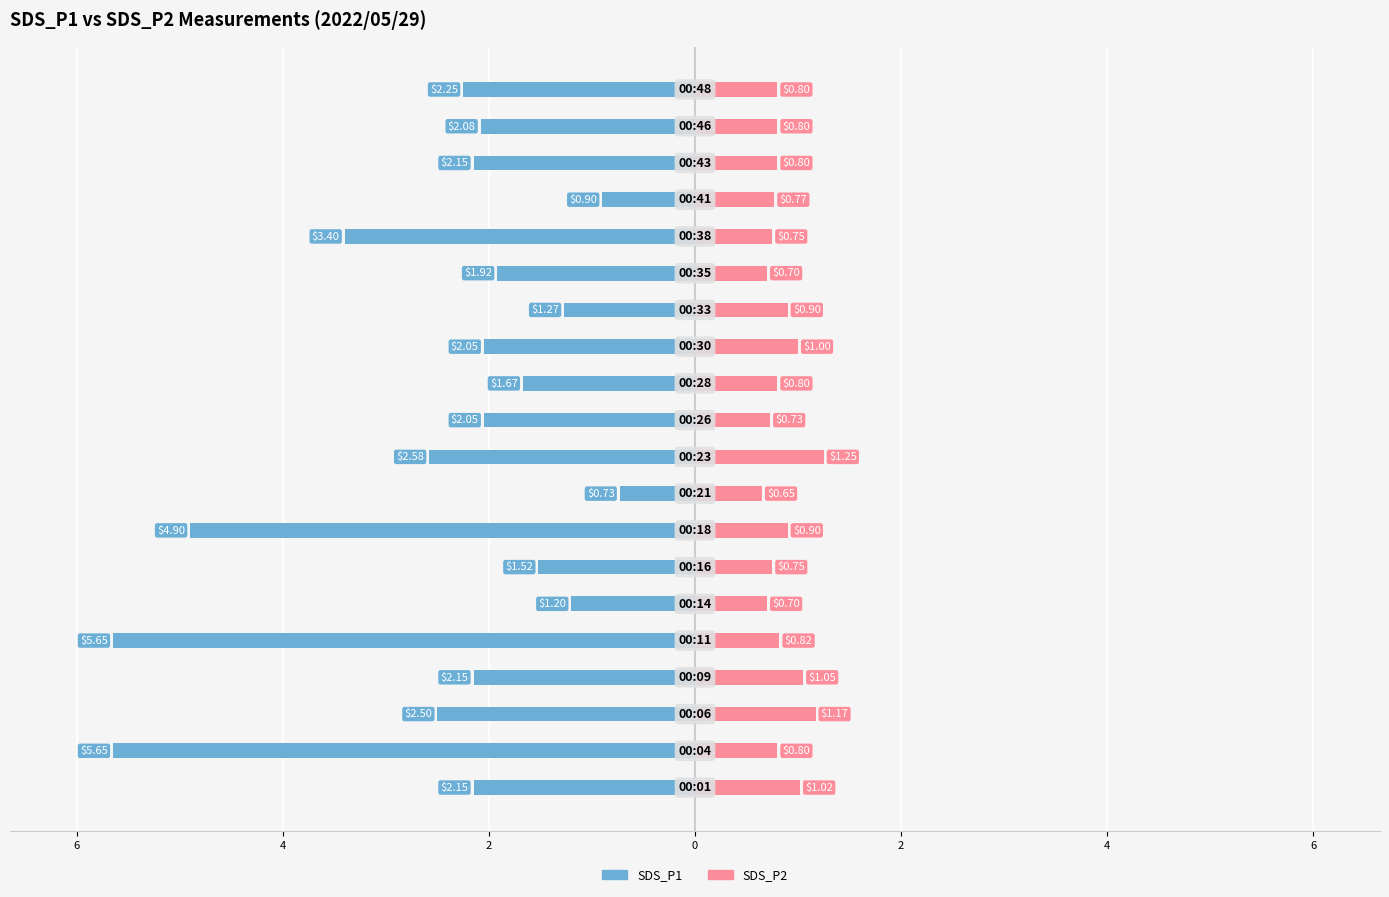

How many groups of bars are there?

20